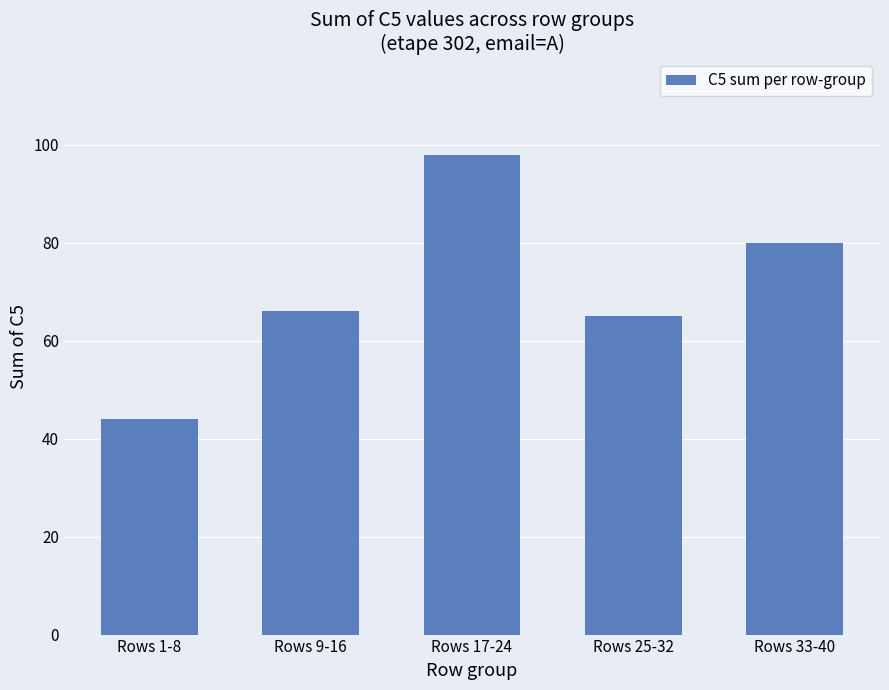

What is the approximate value at Rows 25-32, to the nearest 5?

65